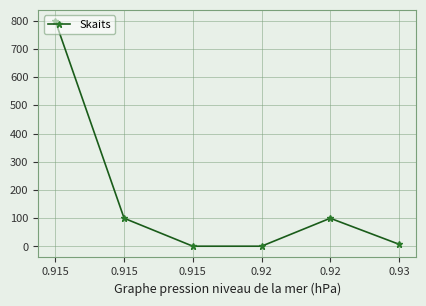

List the labels in order of value, largest first.

0.915, 0.915, 0.92, 0.93, 0.915, 0.92